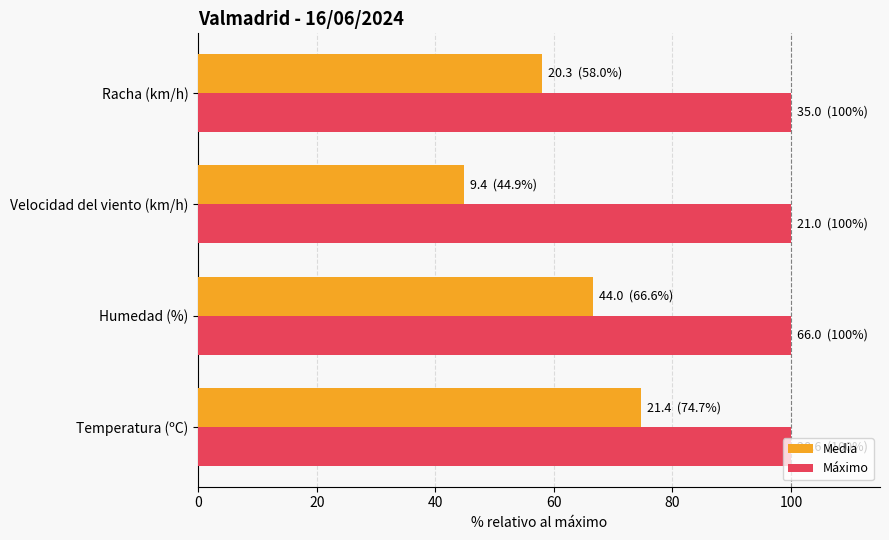

At how many categories does at least one series exceed 72?

4